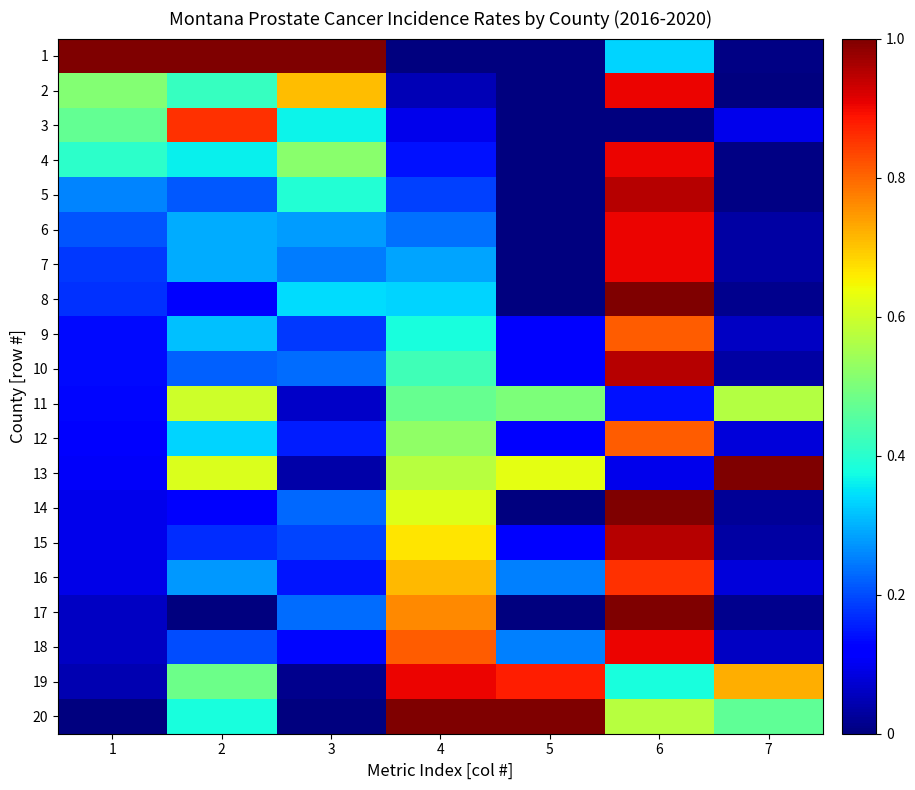

Which series changed the most between 3 and 6?

18